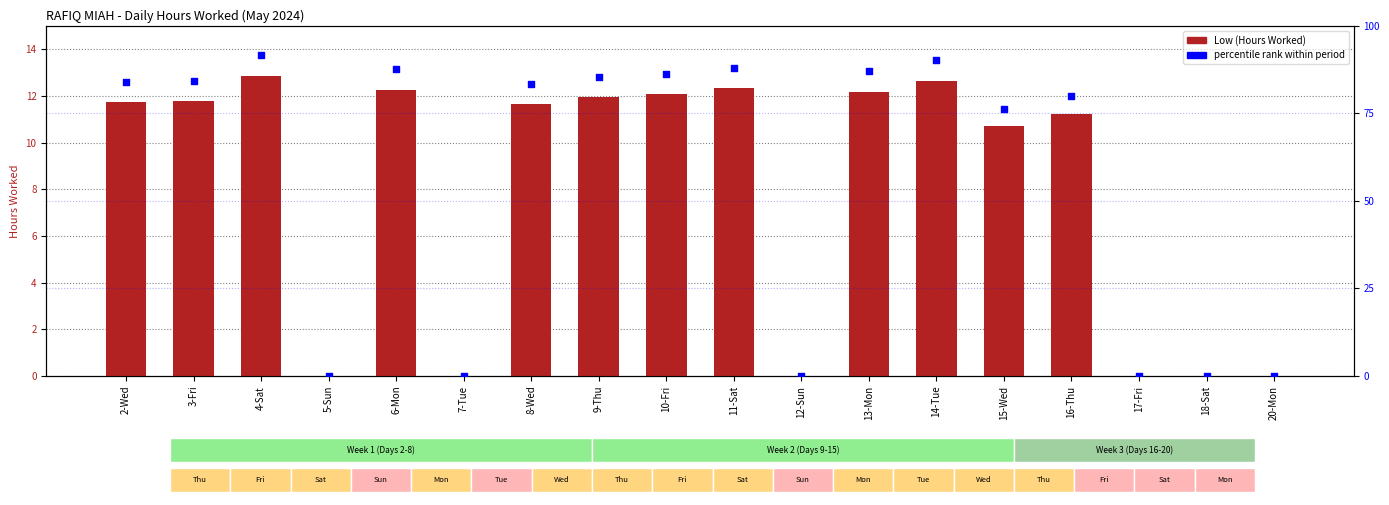

Which series has the largest Y range (max minus min)?

percentile rank within period